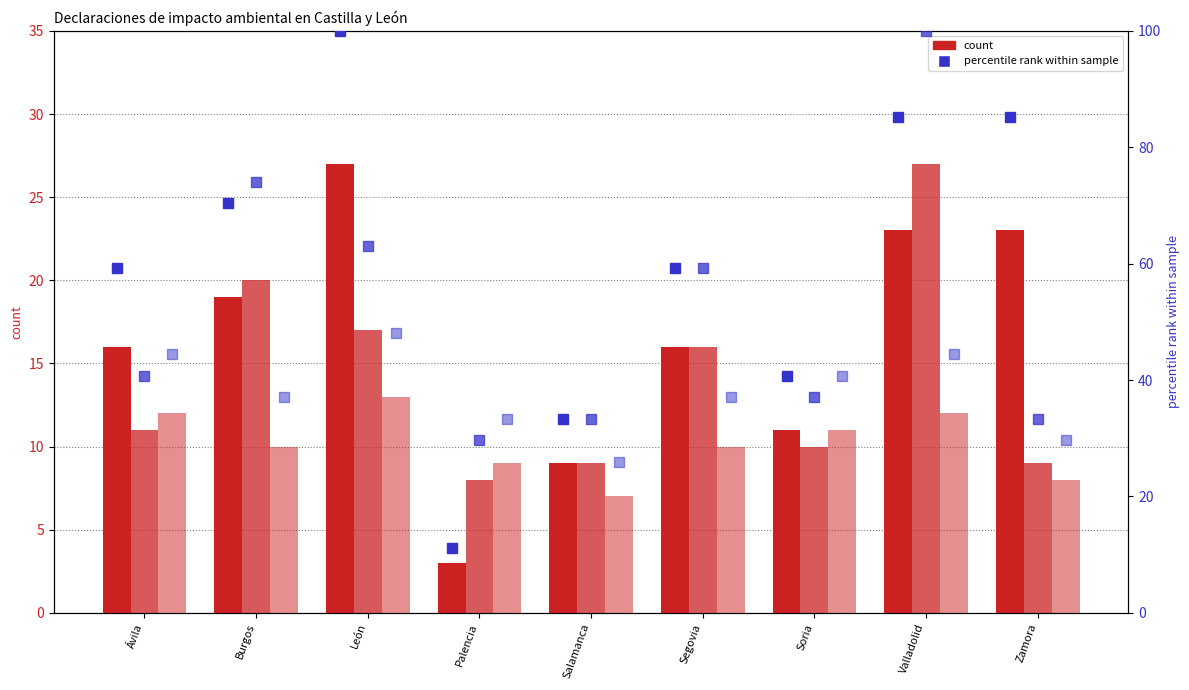

Does the chart contain stacked bars?

No